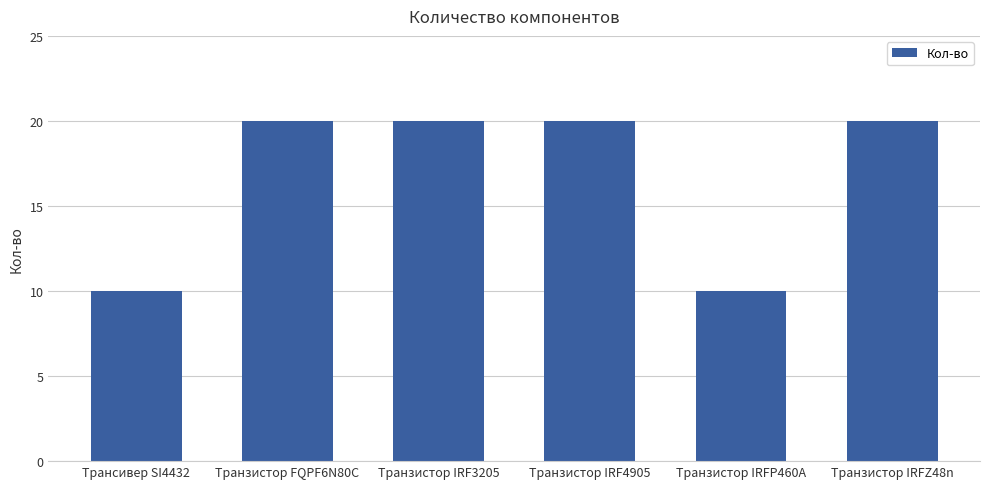

What is the difference between the maximum and second lowest values?

10